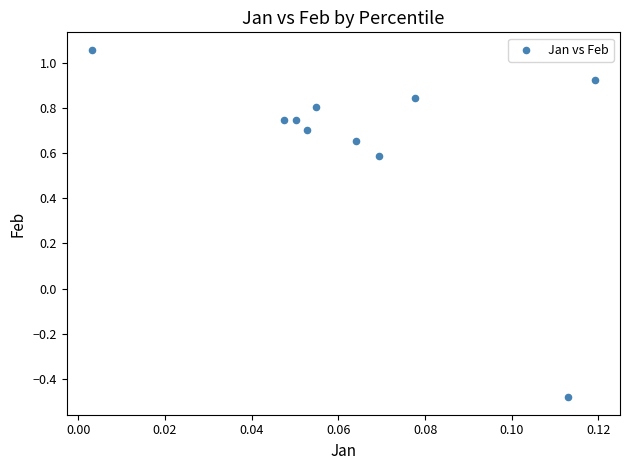

What is the range of Y values (max minus min)?

1.5